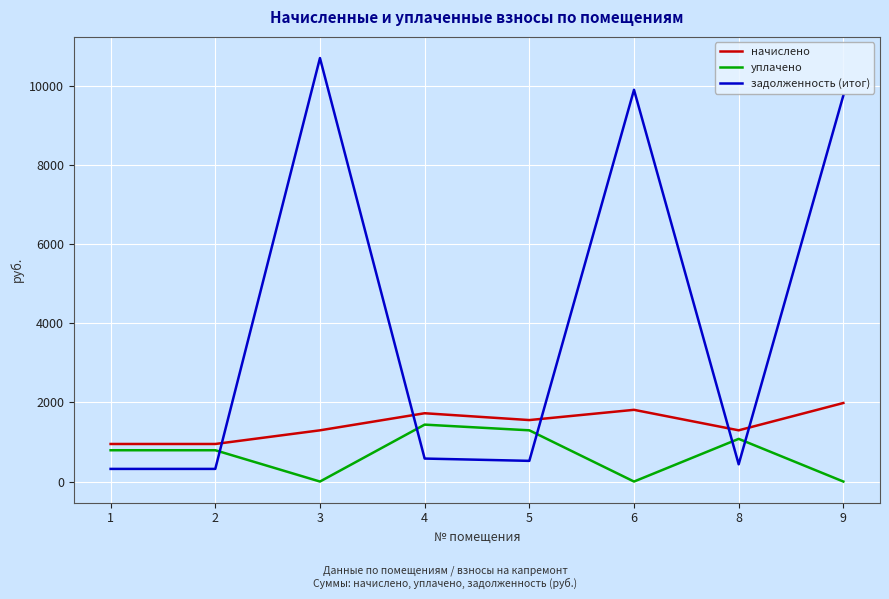

Rank the series at 9 from highest to lowest value.

задолженность (итог), начислено, уплачено